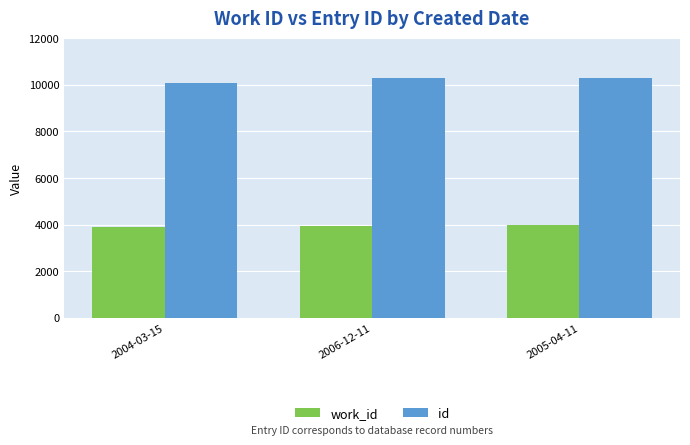

List the series in order of their overall mean, lowest first.

work_id, id